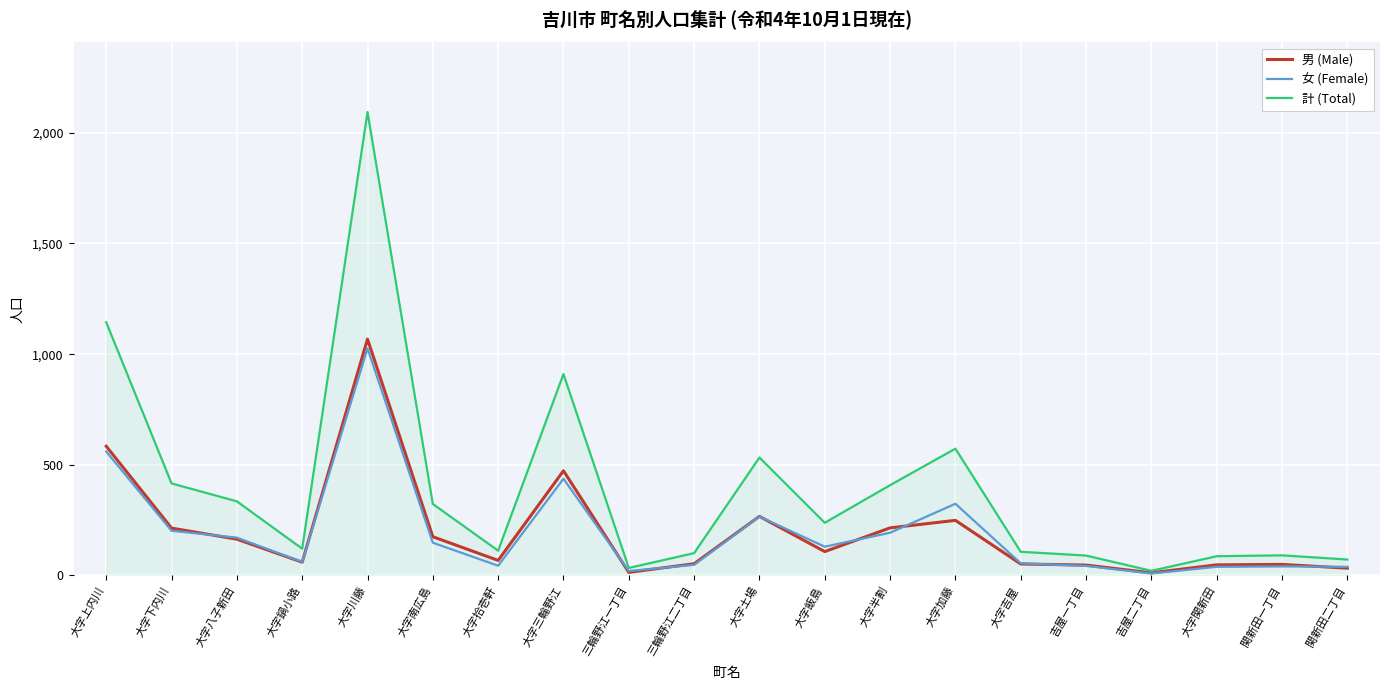

At which category does the chart reach its peak across all series?

大字川藤